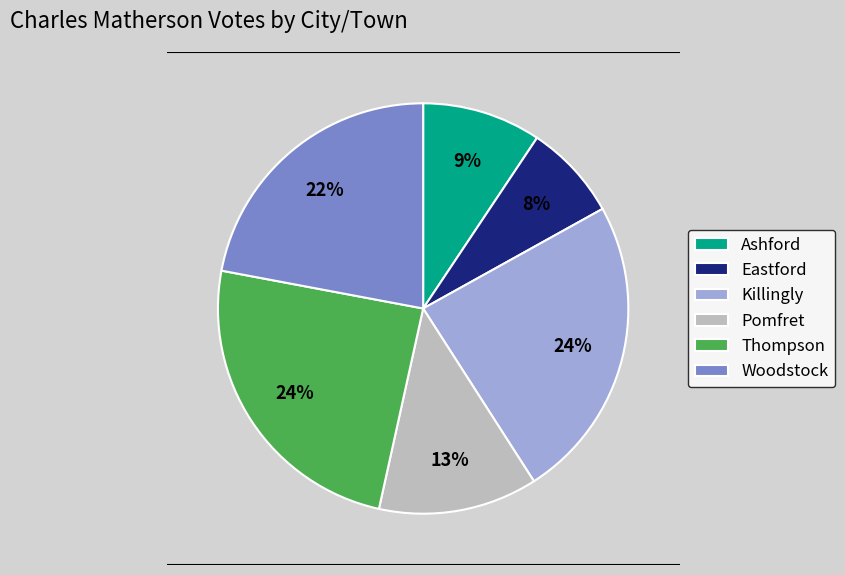

Is it true that Ashford is 1% of the pie?

False